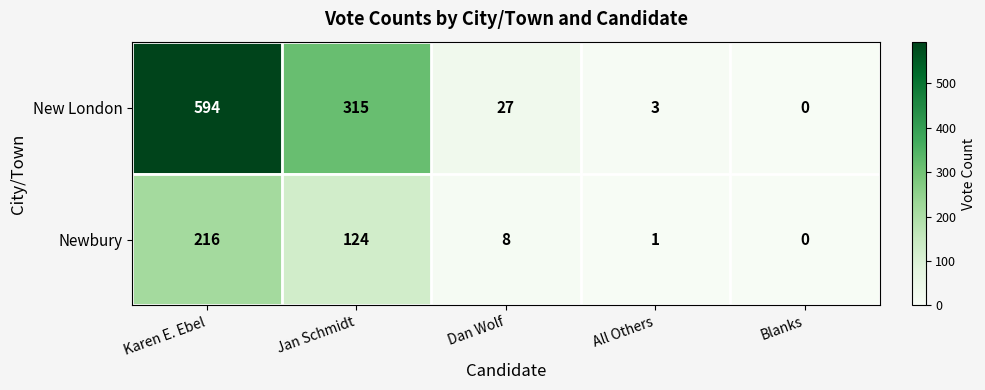

What is the maximum value shown in the chart?

594